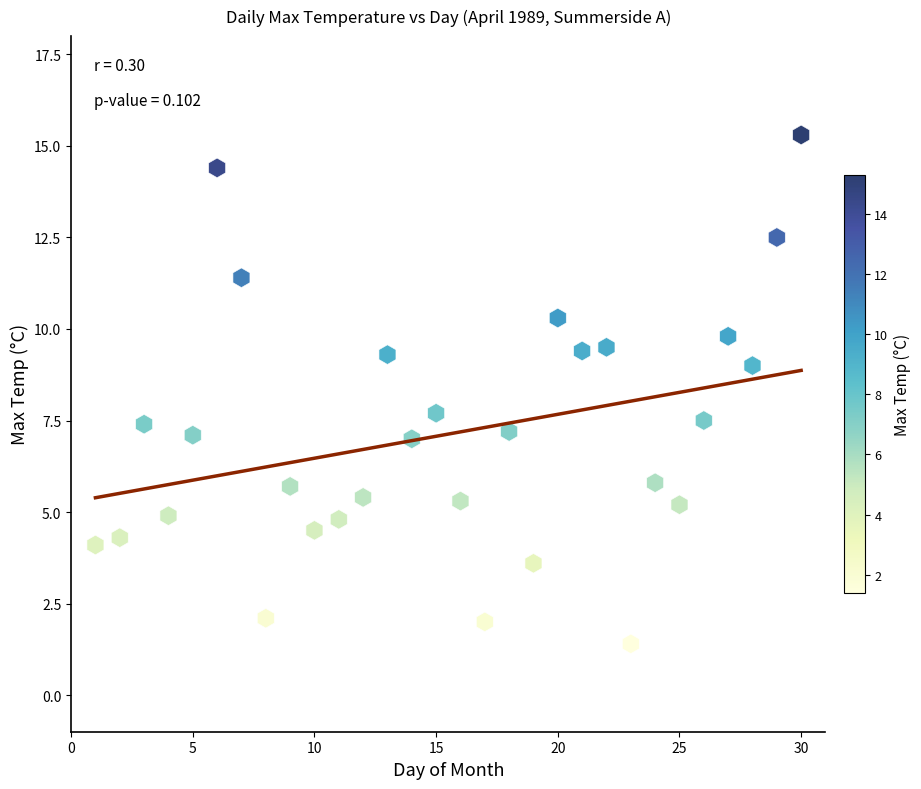

What is the range of Y values (max minus min)?

13.9